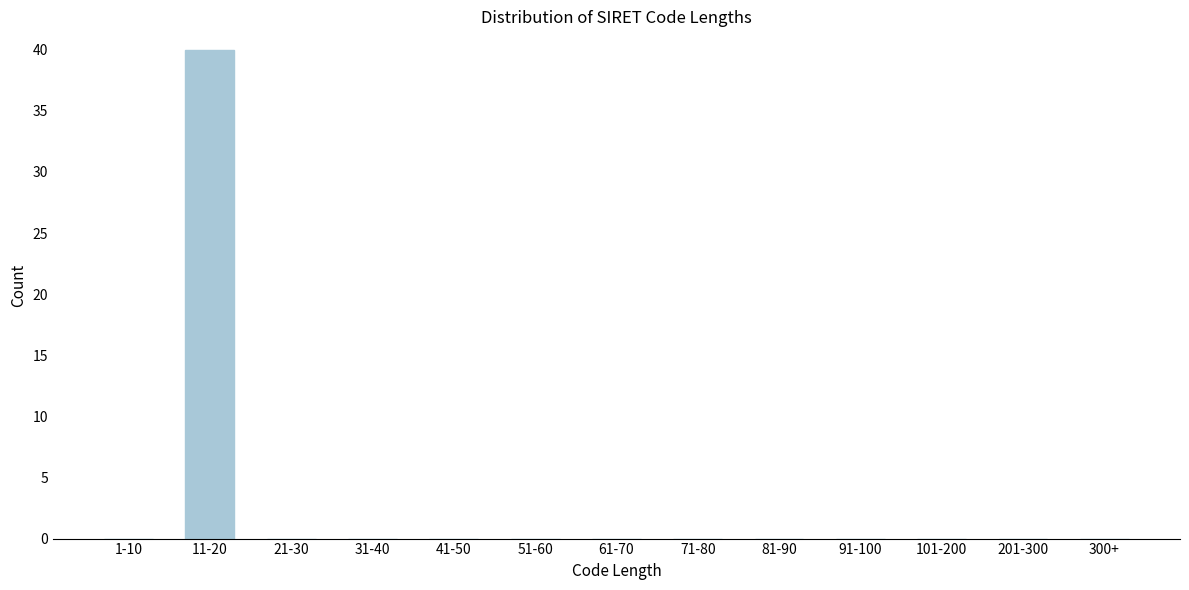

Reading left to right, list all the values displayed in this chart.

1-10=0	11-20=40	21-30=0	31-40=0	41-50=0	51-60=0	61-70=0	71-80=0	81-90=0	91-100=0	101-200=0	201-300=0	300+=0